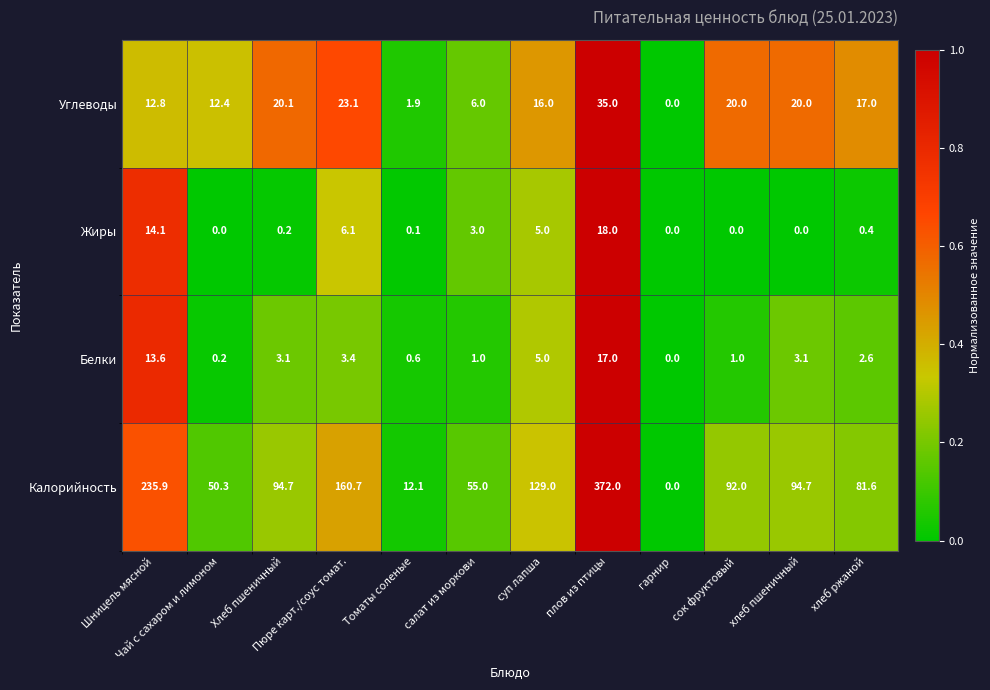

What is the difference between the Калорийность values at Шницель мясной and хлеб пшеничный?

141.2